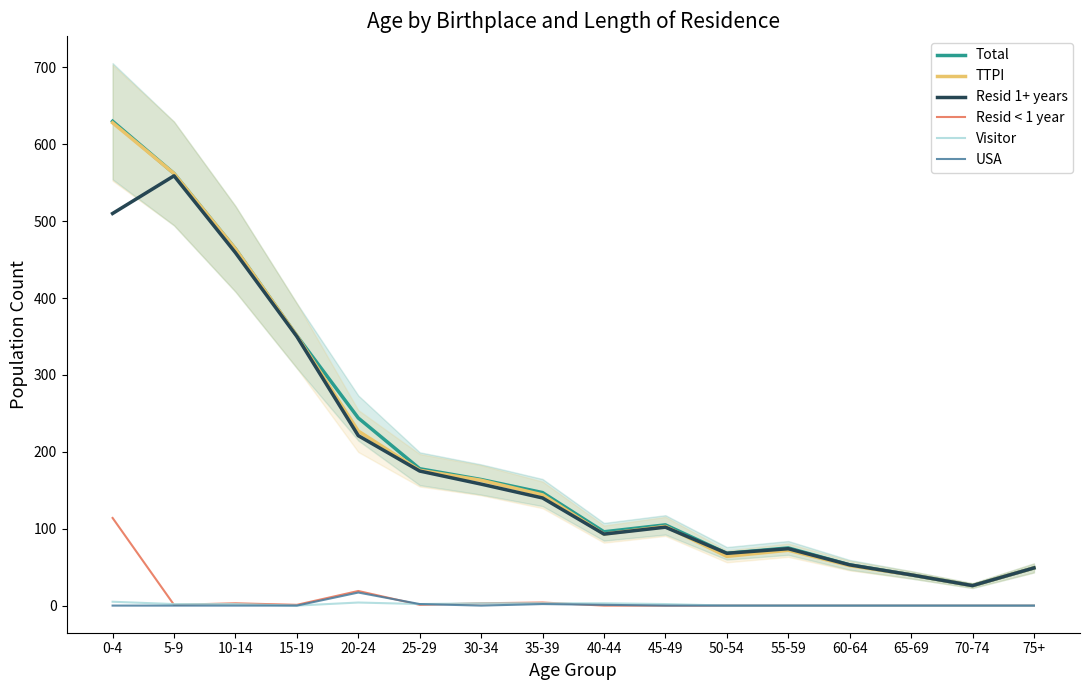

Reading left to right, list all the values displayed in this chart.

Total: 630	562	464	351	244	178	164	147	96	105	68	75	53	40	26	49
TTPI: 628	562	464	351	227	176	163	144	93	103	64	72	52	40	26	49
Resid 1+ years: 510	559	459	350	221	175	158	140	93	102	68	74	53	40	26	49
Resid < 1 year: 114	1	3	1	19	1	3	4	0	0	0	0	0	0	0	0
Visitor: 5	2	2	0	4	2	3	3	3	2	0	0	0	0	0	0
USA: 0	0	0	0	17	2	0	2	1	0	0	0	0	0	0	0